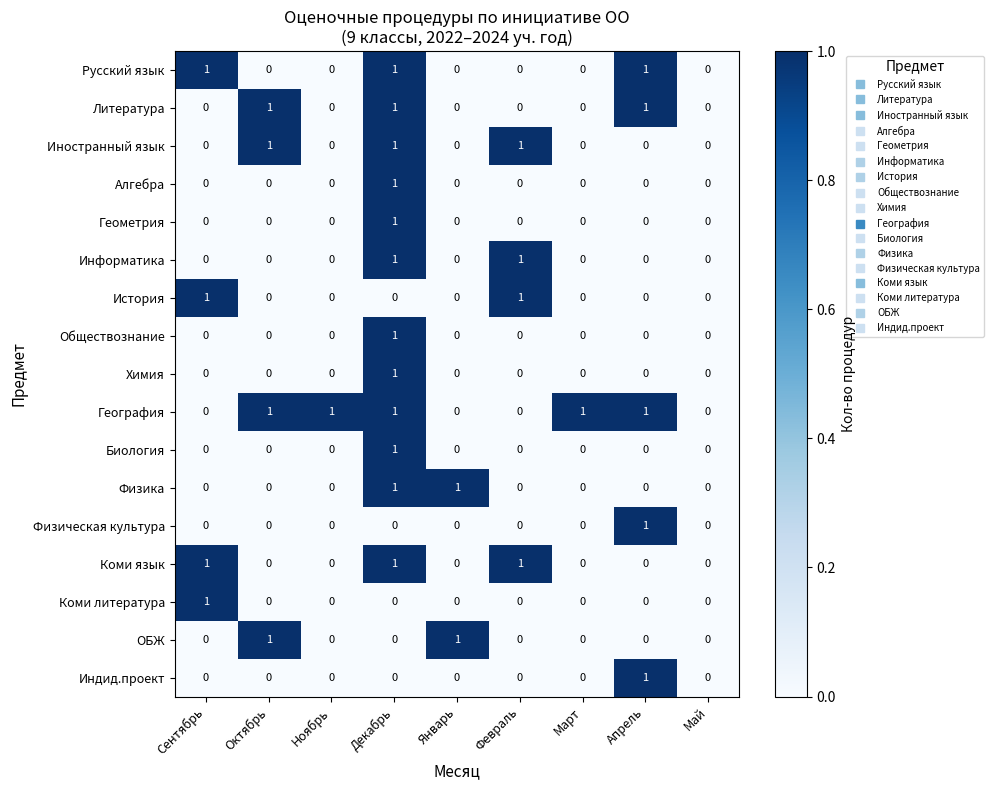

Count the Иностранный язык values in the range 0 to 1.

9